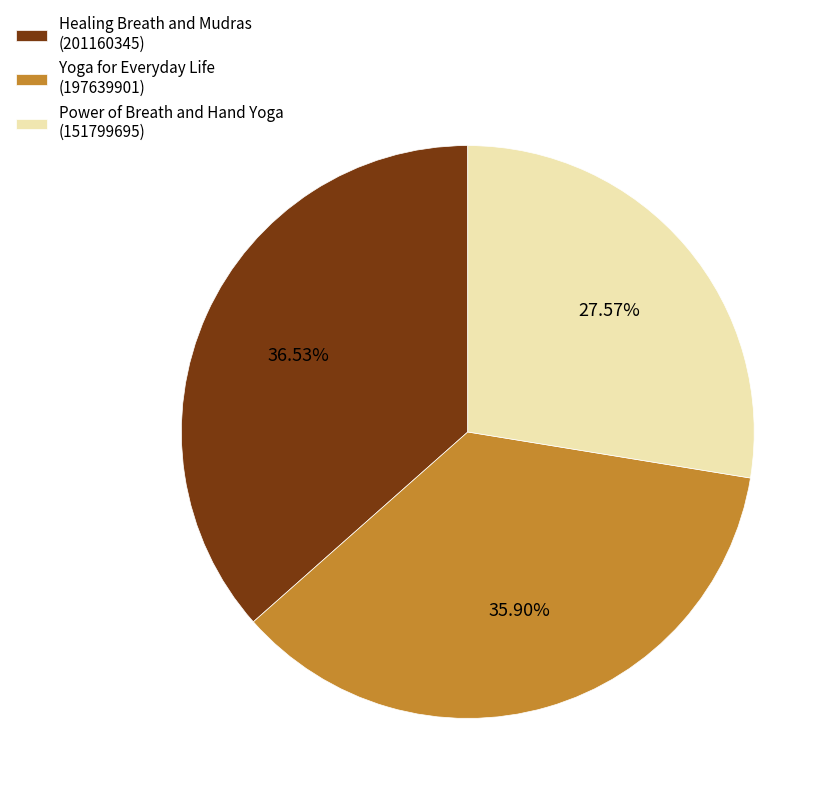

Does Yoga for Everyday Life (197639901) account for over 50% of the chart?

No